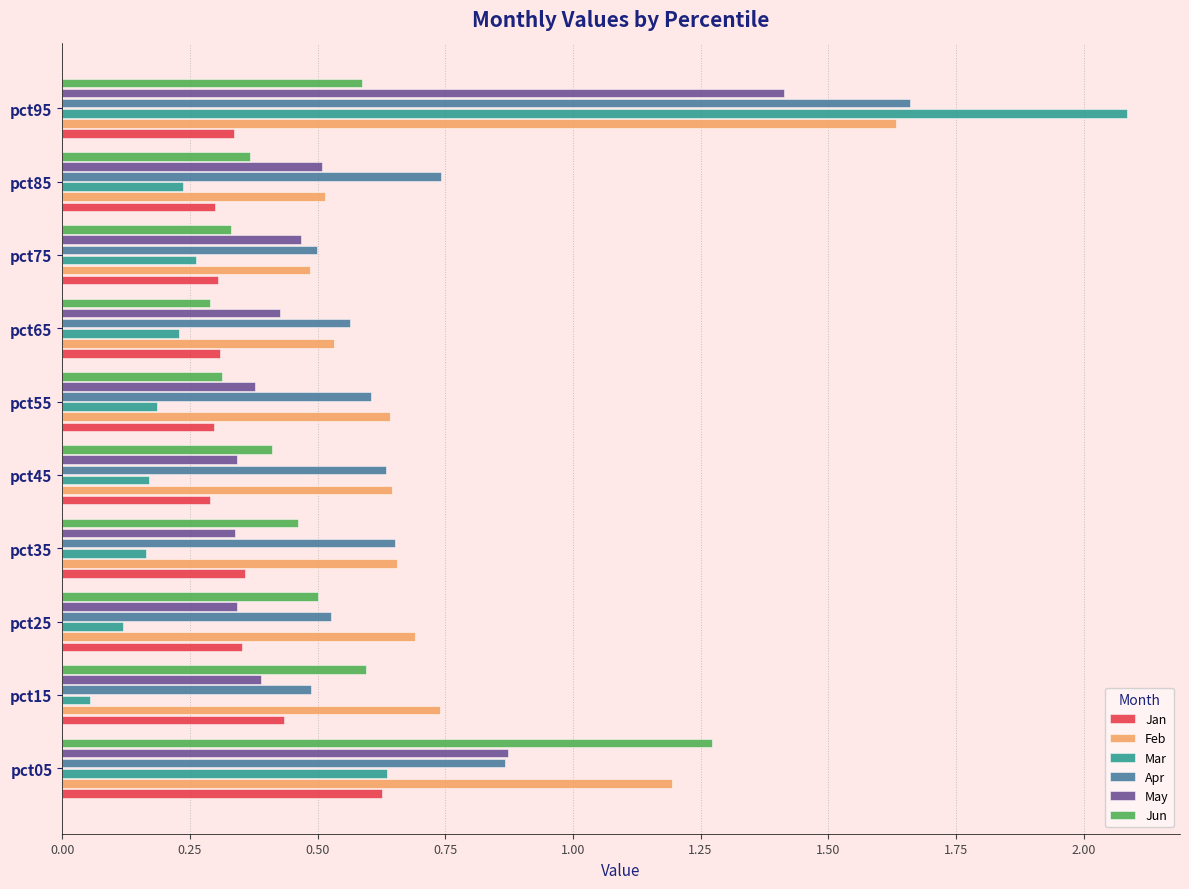

Rank the series by their maximum value, from highest to lowest.

Mar, Apr, Feb, May, Jun, Jan